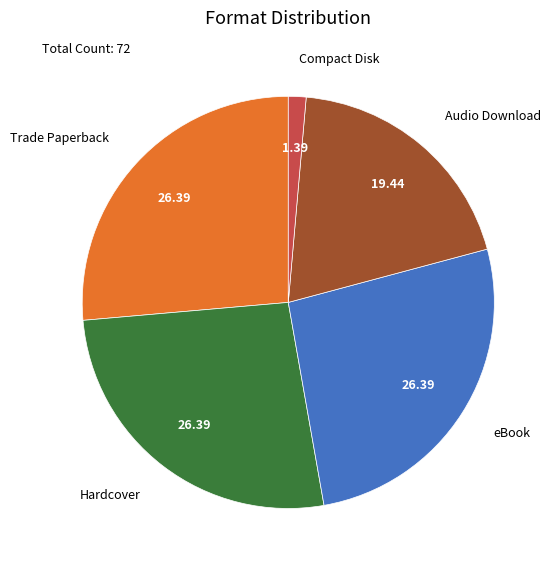

Which slice is the smallest?

Compact Disk